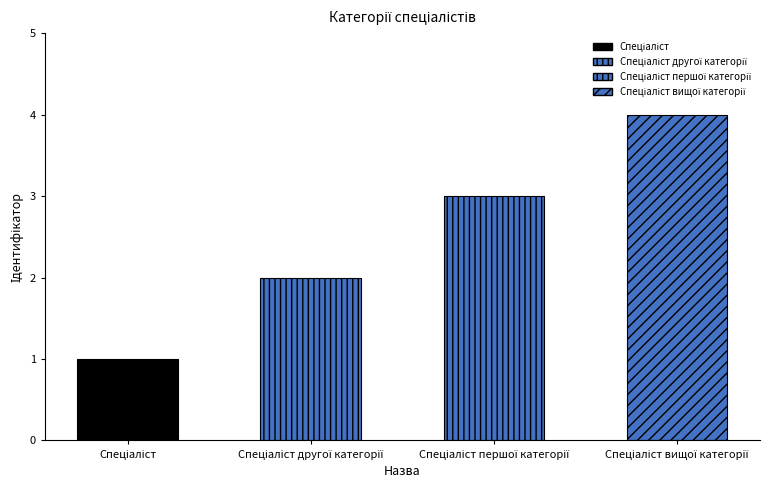

What position from the right is Спеціаліст?

4